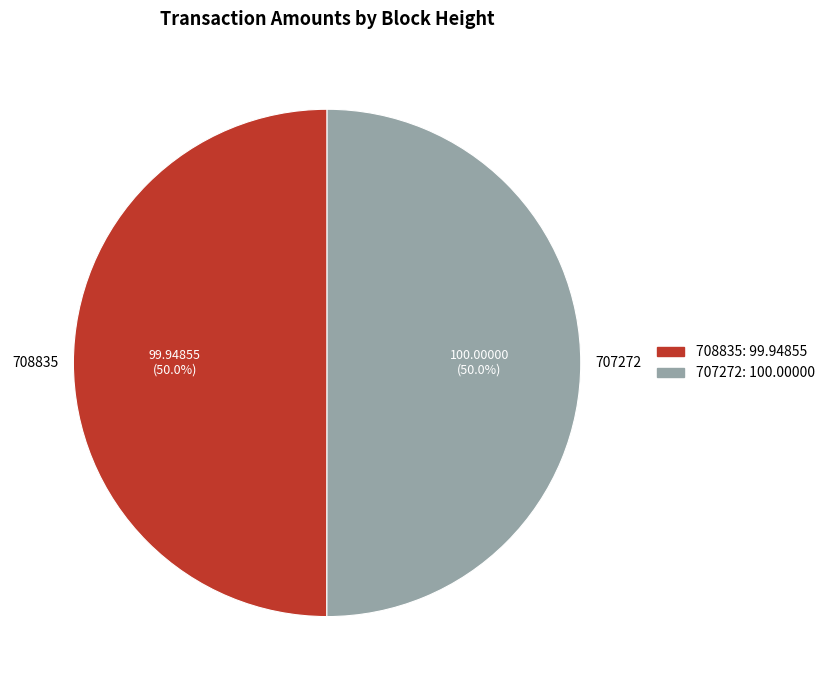

Approximately how many times larger is the value at 708835 compared to 707272?

1.0